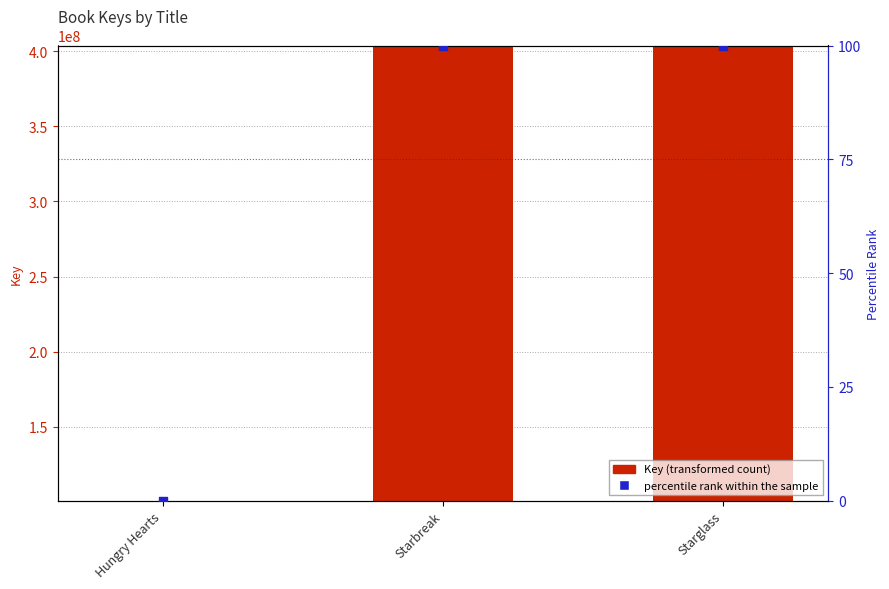

Which series has the widest spread of Y values?

Key (transformed count)